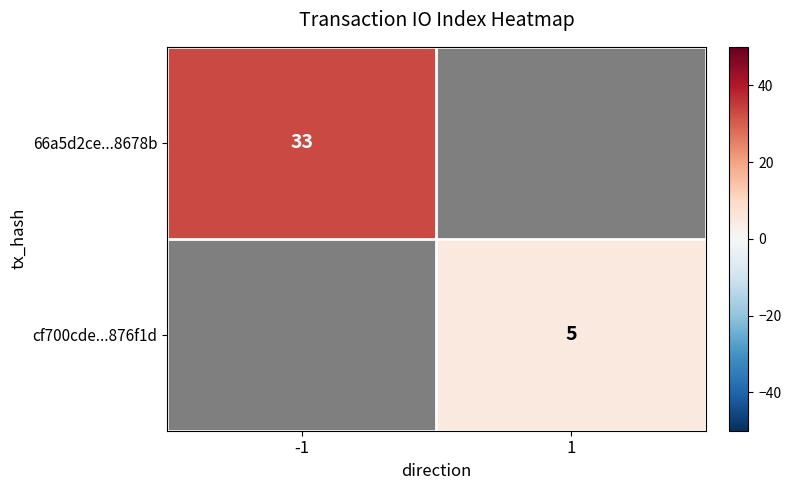

Which label corresponds to the smallest value in the chart?

1